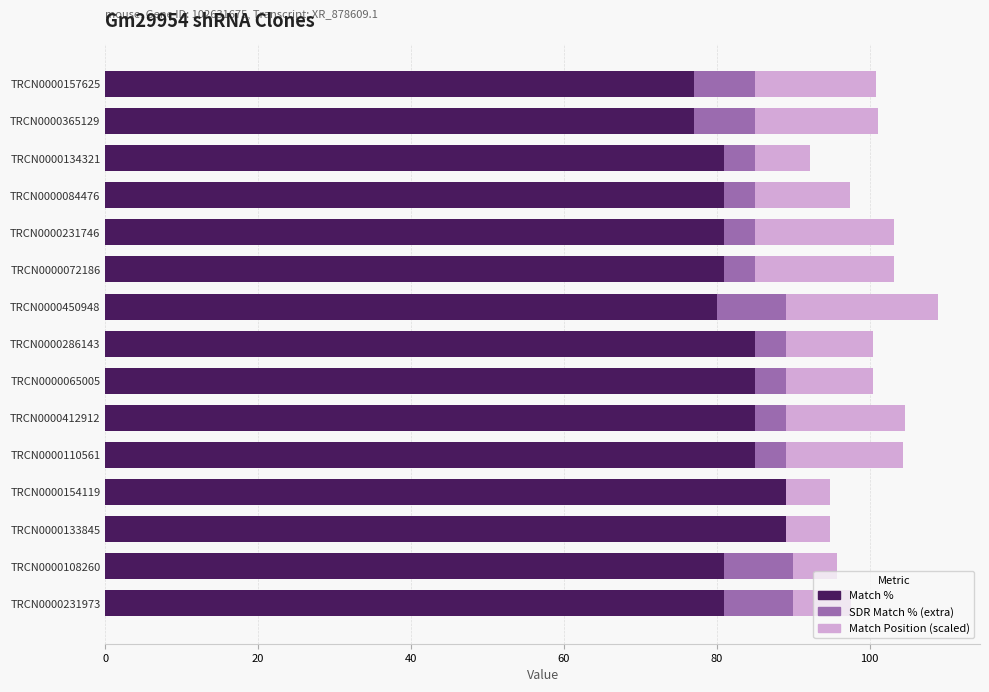

What position from the left is TRCN0000412912?

6